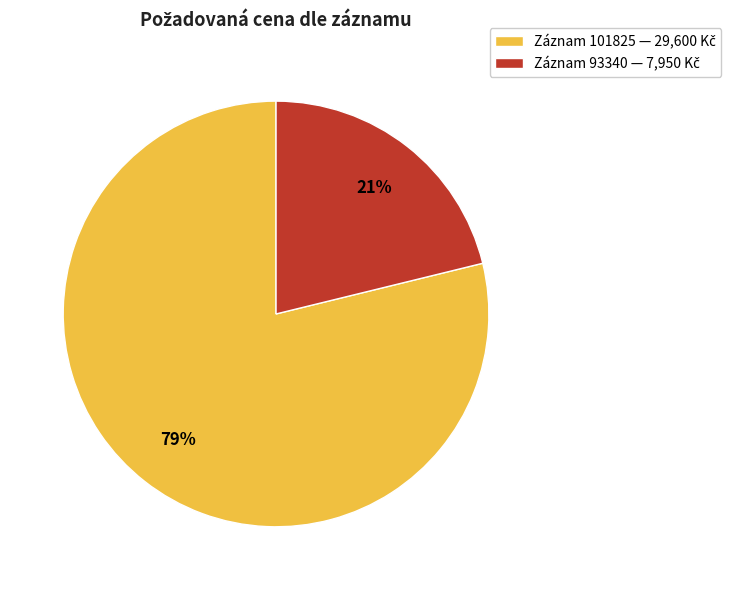

Is there any slice that represents more than half of the pie?

Yes